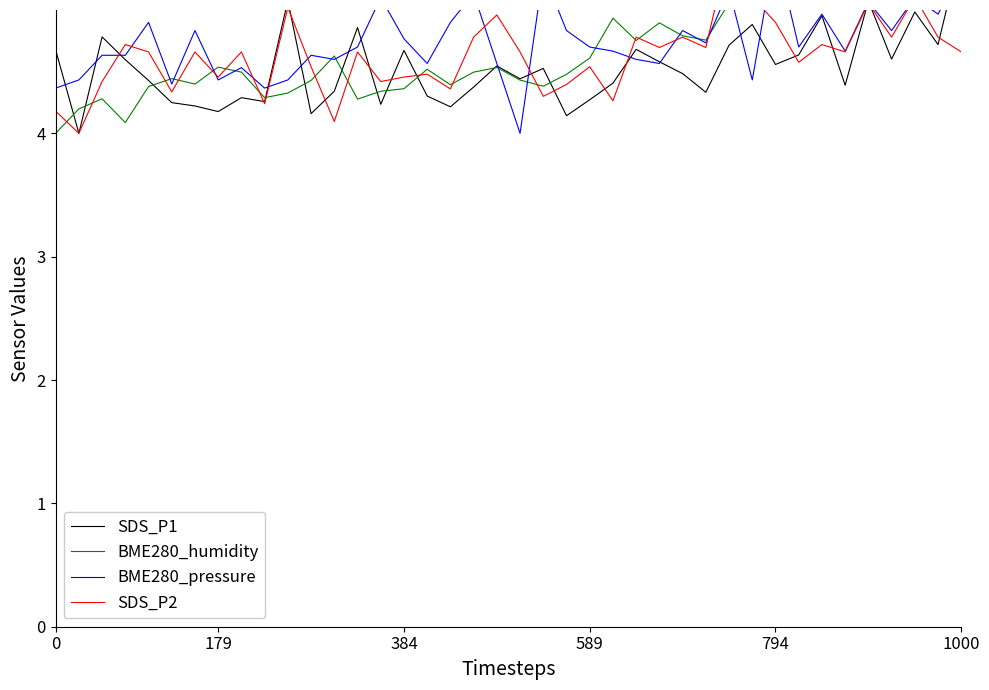

At which category is the sum across all series the highest?

1000